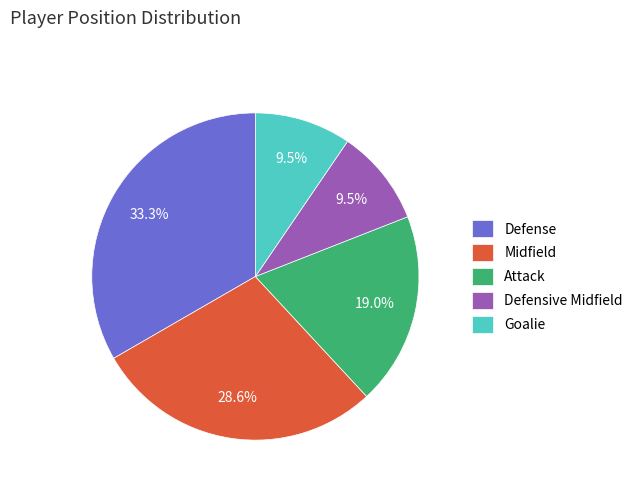

How many slices are in this pie chart?

5